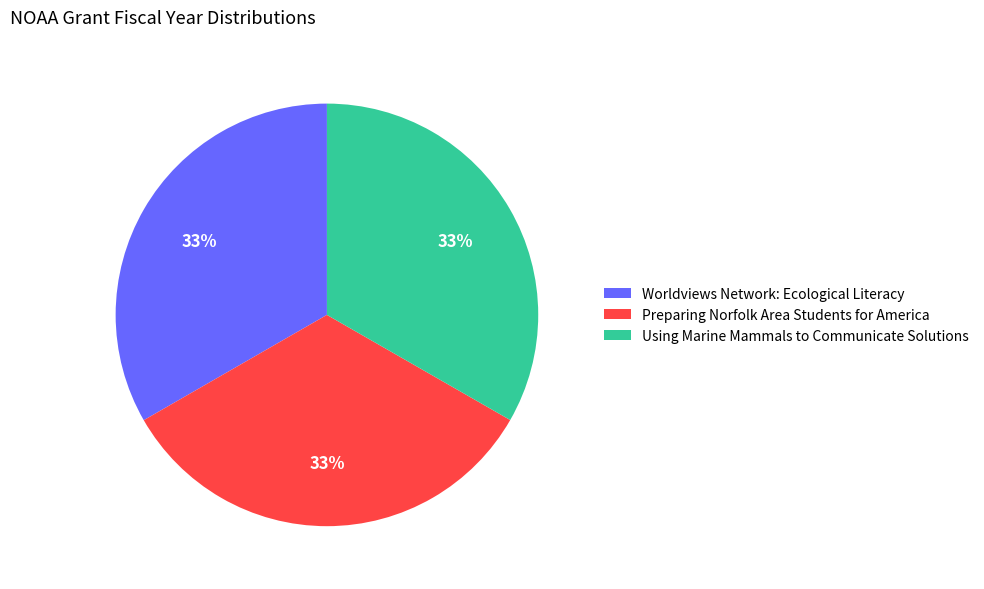

Do Preparing Norfolk Area Students for America and Worldviews Network: Ecological Literacy together represent more than half of the pie?

Yes